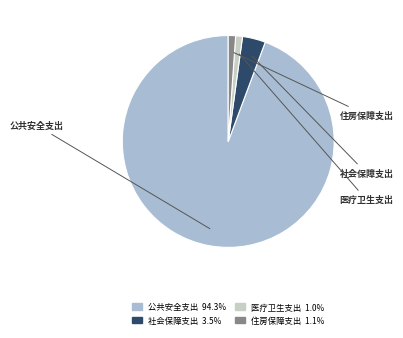

To the nearest percent, what is the difference between the 公共安全支出 and 住房保障支出 slice percentages?

93%